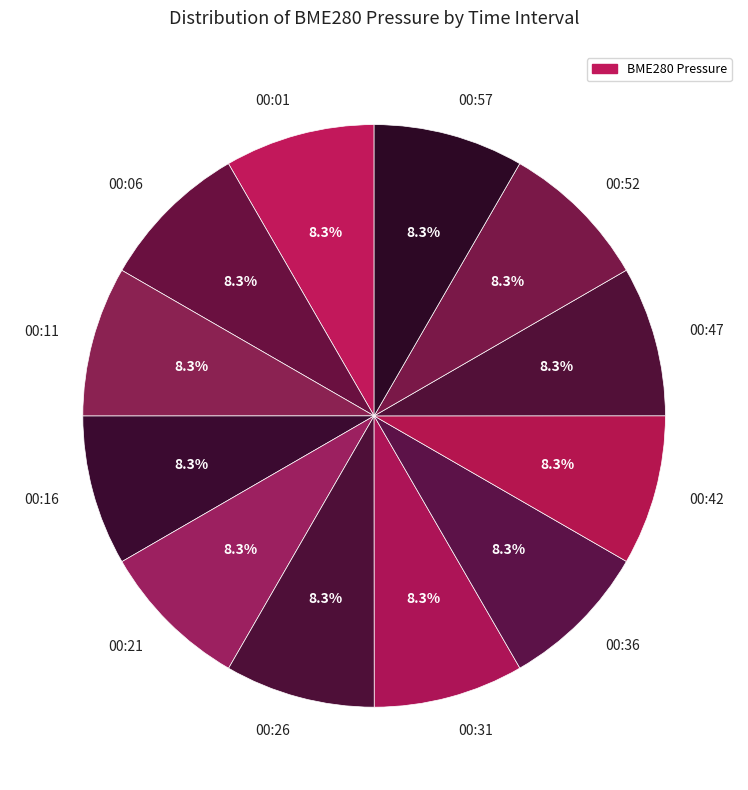

Approximately how many times larger is the value at 00:52 compared to 00:31?

1.0